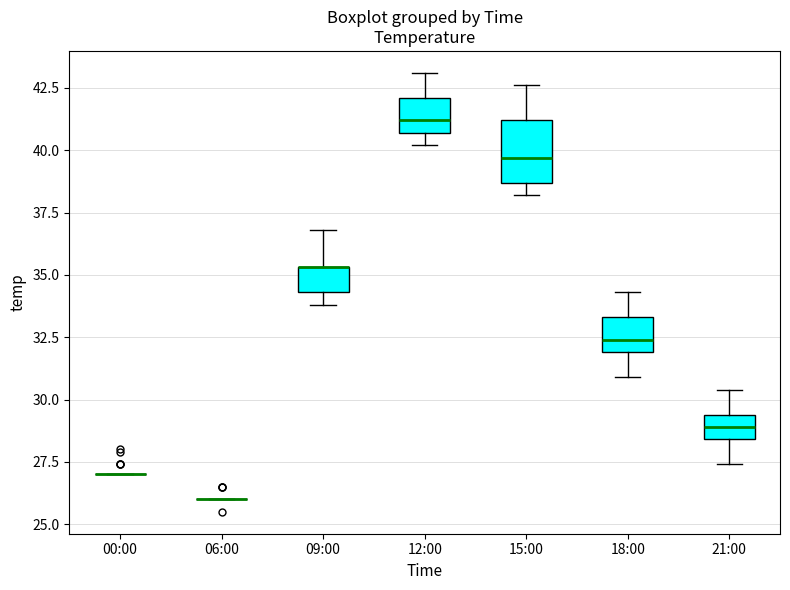

Reading left to right, read every box against the y-axis: the position of its median line, the range the box covers, and the ends of its whiskers. The values are not printed on the chart, so give them approximately, as read against the axis.

00:00: box collapsed to a line at 27.0, whiskers 27.0 to 27.0
06:00: box collapsed to a line at 26.0, whiskers 26.0 to 26.0
09:00: median 35.5 (drawn on the box's upper edge), box 34.5 to 35.5, whiskers 34.0 to 37.0
12:00: median 41.0, box 40.5 to 42.0, whiskers 40.0 to 43.0
15:00: median 39.5, box 38.5 to 41.0, whiskers 38.0 to 42.5
18:00: median 32.5, box 32.0 to 33.5, whiskers 31.0 to 34.5
21:00: median 29.0, box 28.5 to 29.5, whiskers 27.5 to 30.5